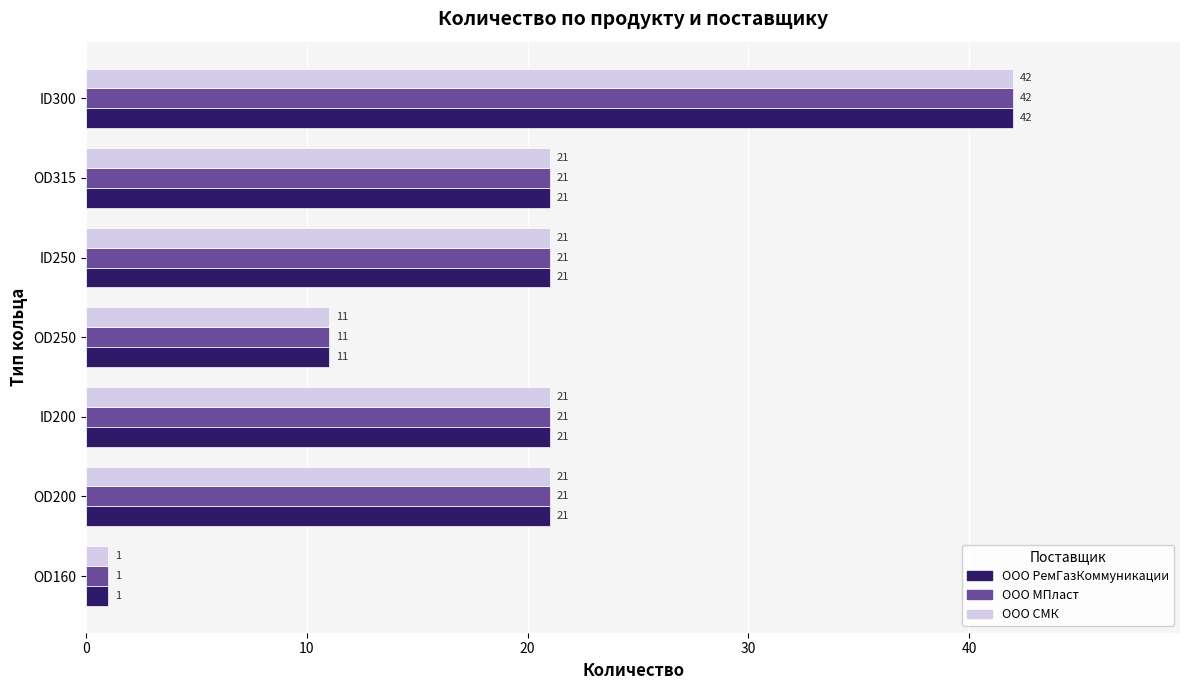

How many values in the ООО РемГазКоммуникации series are below 21?

2